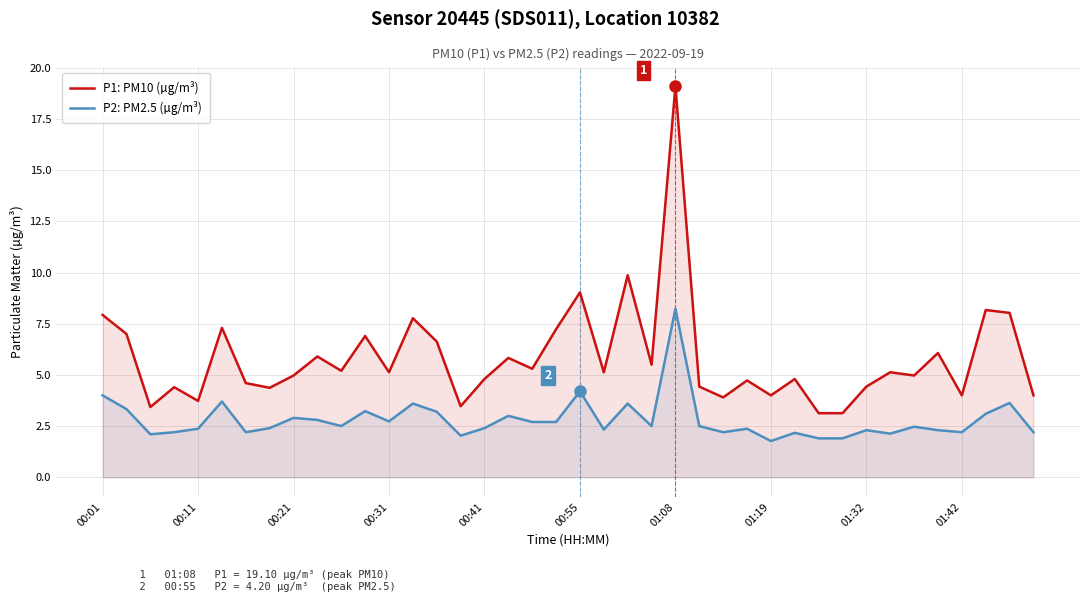

Is it true that P2: PM2.5 (µg/m³) equals 3.8 at 33?

False